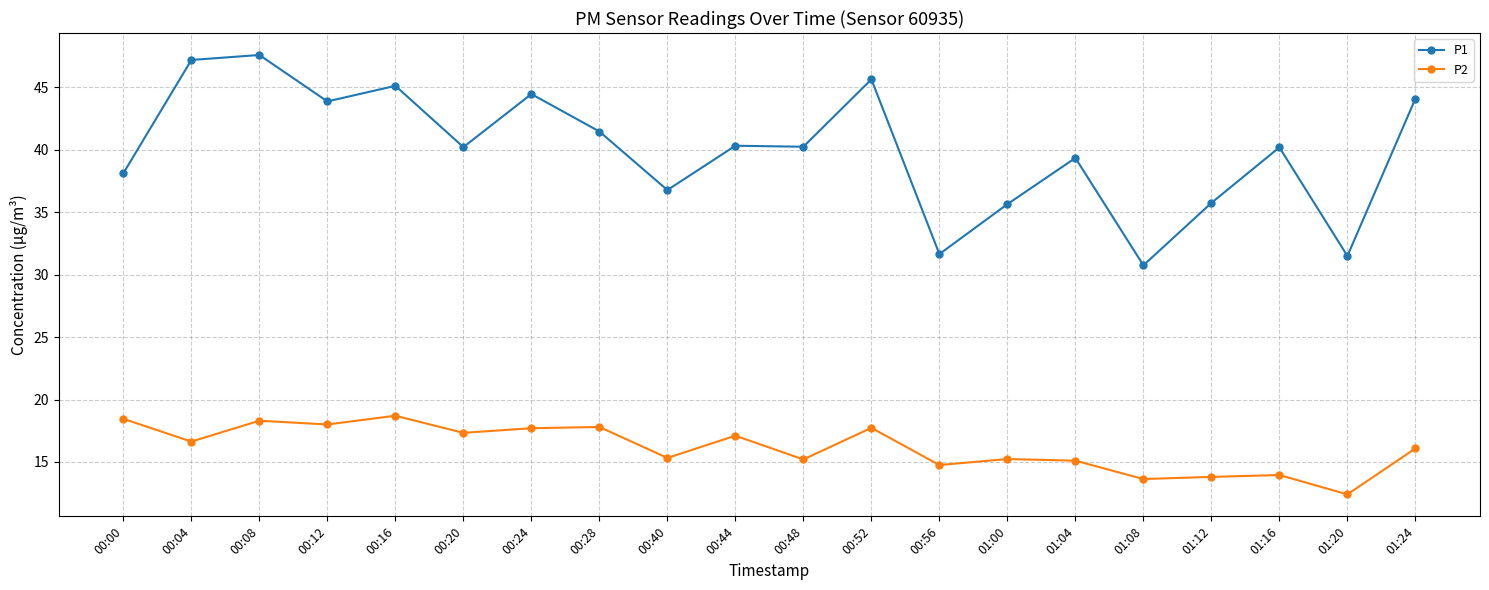

True or false: P1 has more than 1 points higher than both neighbors.

True